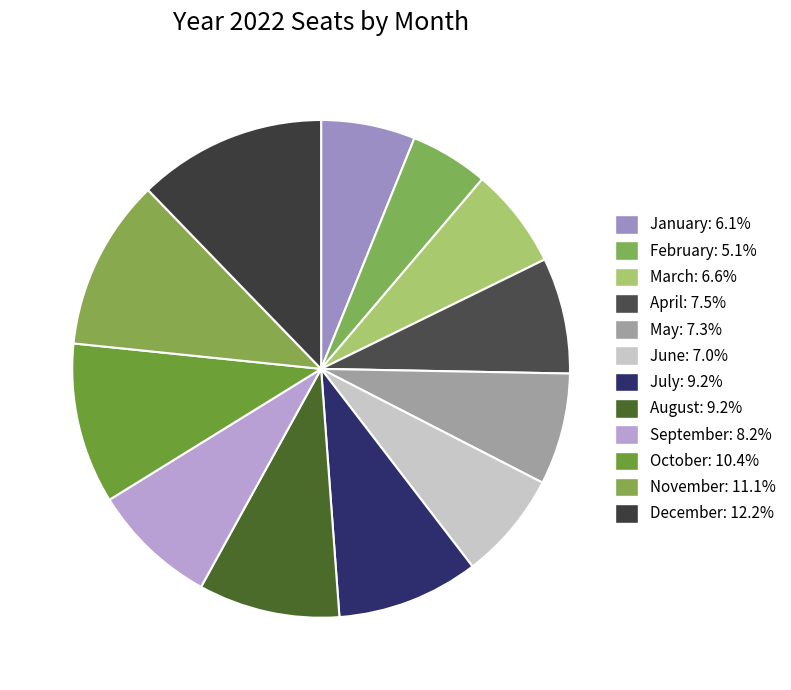

How much of the chart is everything except November?

88.9%